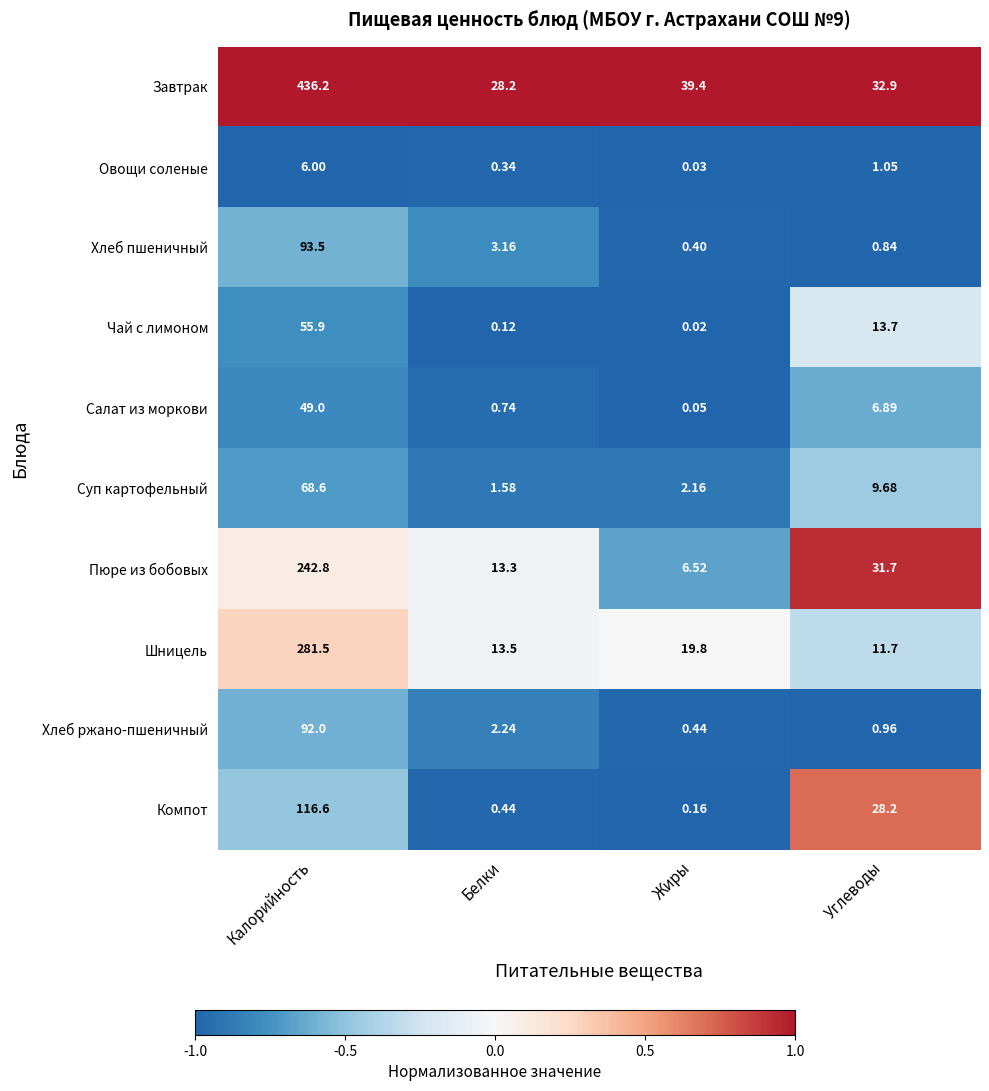

At how many categories does at least one series exceed 0?

4